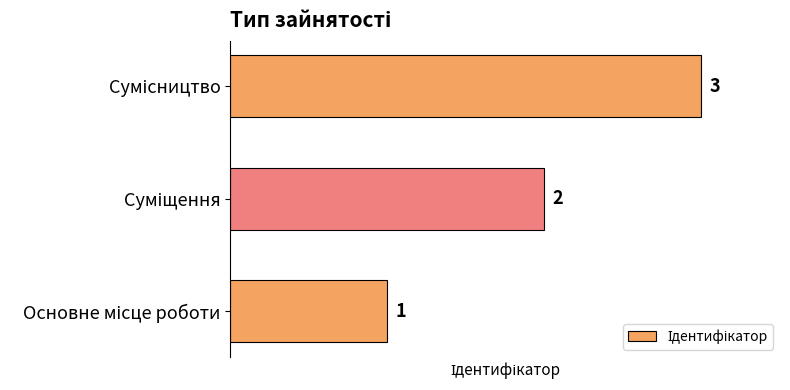

Count the values in the range 1 to 3.

3